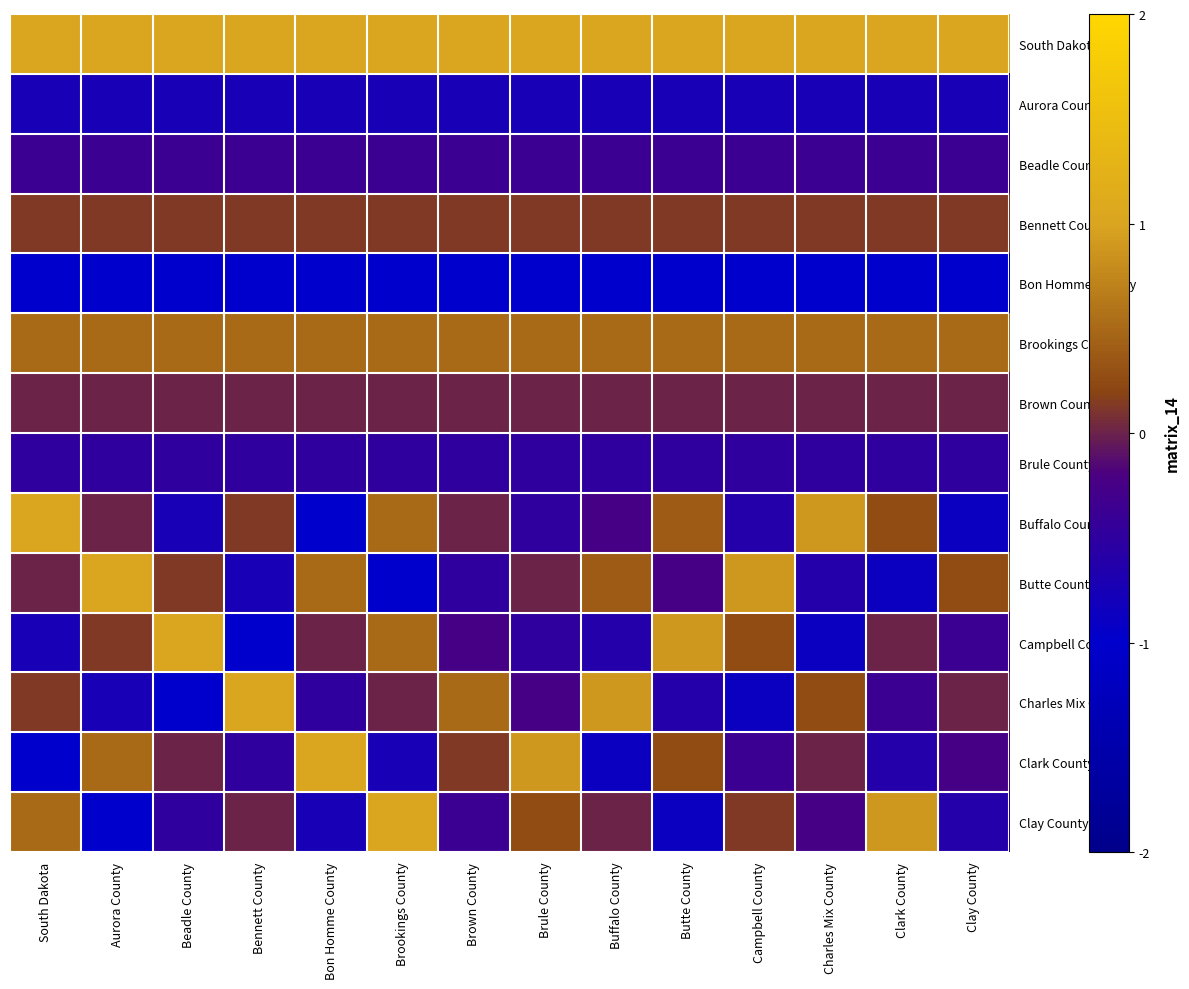

At how many categories does at least one series exceed 0?

14